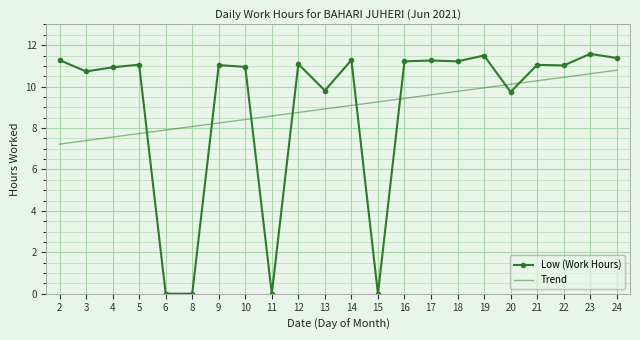

What is the difference between the maximum and minimum values in the Low (Work Hours) series?

11.6